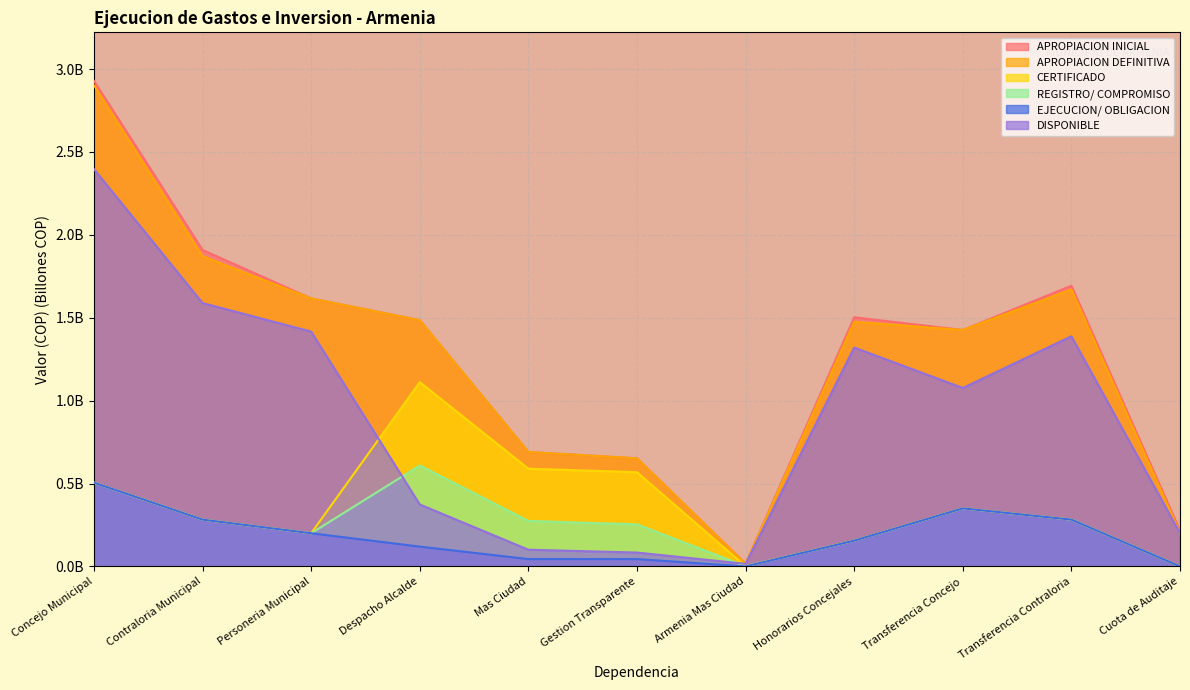

Reading left to right, extract all data points from this chart.

APROPIACION INICIAL: Concejo Municipal=2.9	Contraloria Municipal=1.9	Personeria Municipal=1.6	Despacho Alcalde=1.5	Mas Ciudad=0.7	Gestion Transparente=0.7	Armenia Mas Ciudad=0.0	Honorarios Concejales=1.5	Transferencia Concejo=1.4	Transferencia Contraloria=1.7	Cuota de Auditaje=0.2
APROPIACION DEFINITIVA: Concejo Municipal=2.9	Contraloria Municipal=1.9	Personeria Municipal=1.6	Despacho Alcalde=1.5	Mas Ciudad=0.7	Gestion Transparente=0.7	Armenia Mas Ciudad=0.0	Honorarios Concejales=1.5	Transferencia Concejo=1.4	Transferencia Contraloria=1.7	Cuota de Auditaje=0.2
CERTIFICADO: Concejo Municipal=0.5	Contraloria Municipal=0.3	Personeria Municipal=0.2	Despacho Alcalde=1.1	Mas Ciudad=0.6	Gestion Transparente=0.6	Armenia Mas Ciudad=0.0	Honorarios Concejales=0.2	Transferencia Concejo=0.3	Transferencia Contraloria=0.3	Cuota de Auditaje=0.0
REGISTRO/ COMPROMISO: Concejo Municipal=0.5	Contraloria Municipal=0.3	Personeria Municipal=0.2	Despacho Alcalde=0.6	Mas Ciudad=0.3	Gestion Transparente=0.3	Armenia Mas Ciudad=0.0	Honorarios Concejales=0.2	Transferencia Concejo=0.3	Transferencia Contraloria=0.3	Cuota de Auditaje=0.0
EJECUCION/ OBLIGACION: Concejo Municipal=0.5	Contraloria Municipal=0.3	Personeria Municipal=0.2	Despacho Alcalde=0.1	Mas Ciudad=0.0	Gestion Transparente=0.0	Armenia Mas Ciudad=0.0	Honorarios Concejales=0.2	Transferencia Concejo=0.3	Transferencia Contraloria=0.3	Cuota de Auditaje=0.0
DISPONIBLE: Concejo Municipal=2.4	Contraloria Municipal=1.6	Personeria Municipal=1.4	Despacho Alcalde=0.4	Mas Ciudad=0.1	Gestion Transparente=0.1	Armenia Mas Ciudad=0.0	Honorarios Concejales=1.3	Transferencia Concejo=1.1	Transferencia Contraloria=1.4	Cuota de Auditaje=0.2